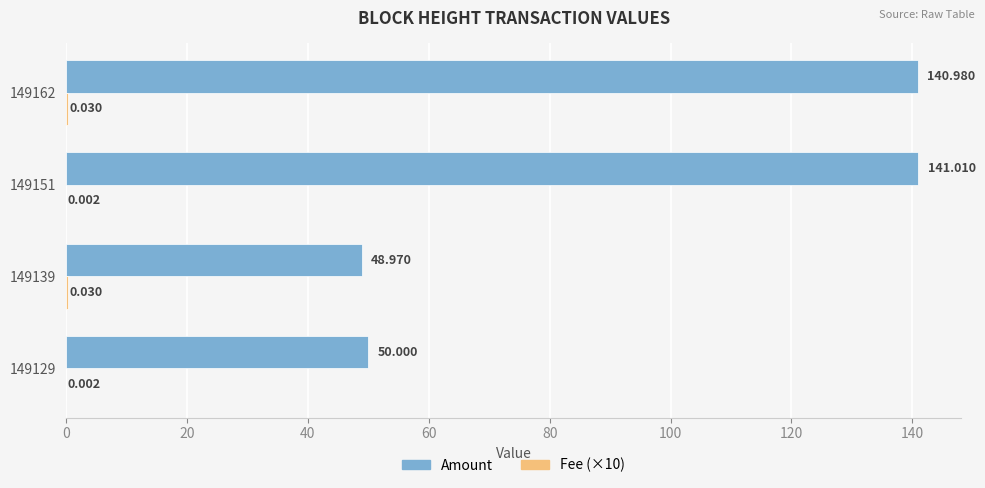

Which series has the largest total across all categories?

Amount